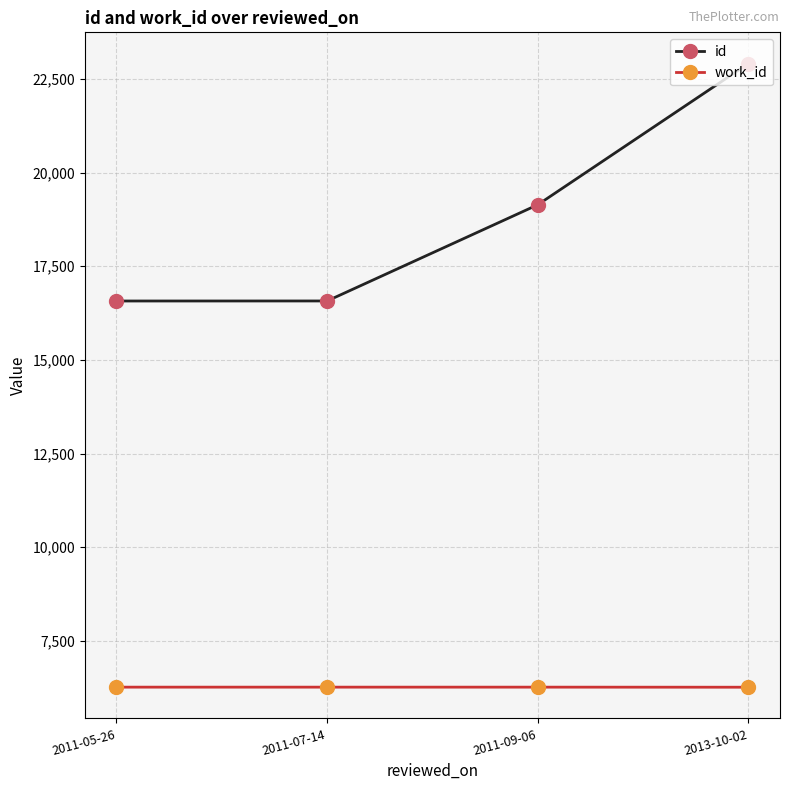

What is the maximum value for work_id?

6264